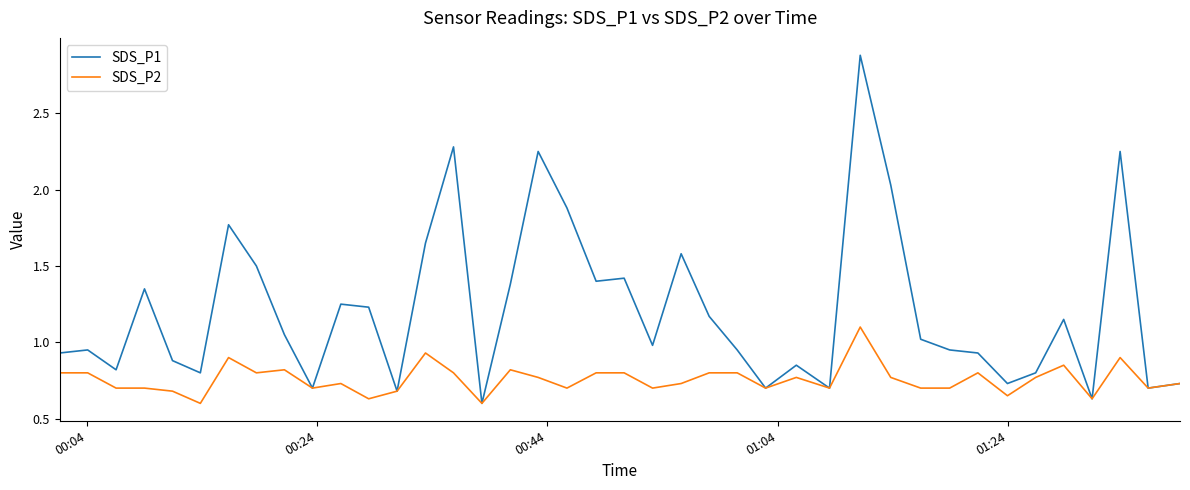

What is the sum of all SDS_P1 values?

48.5